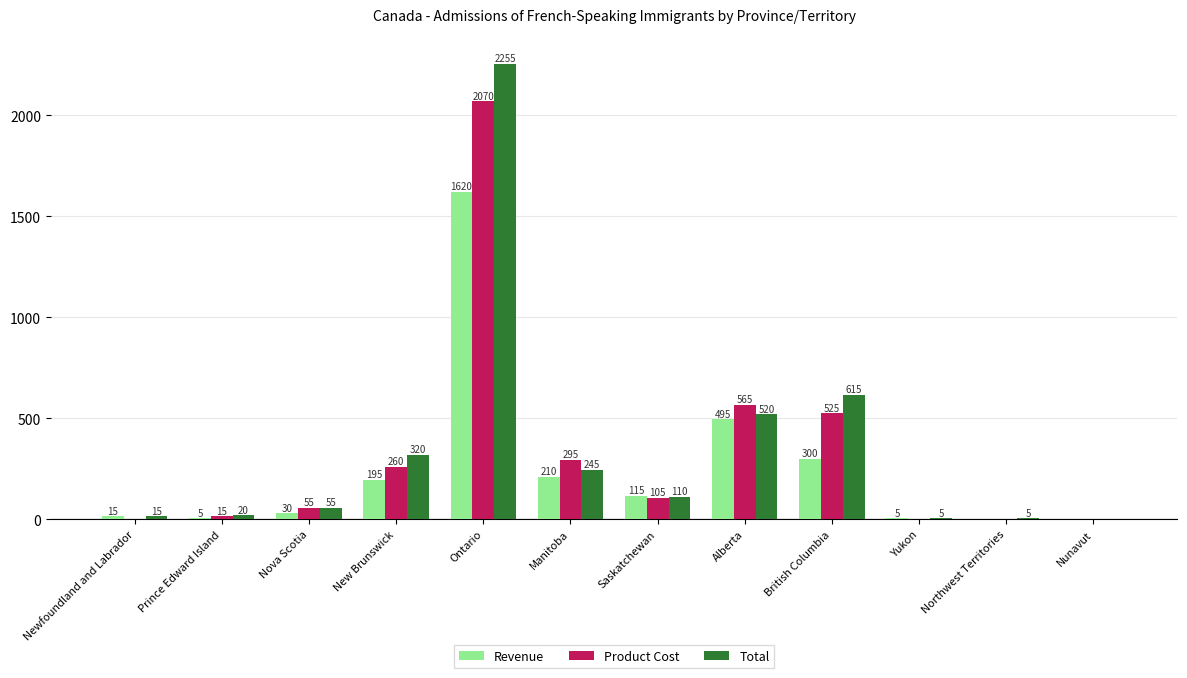

The value of Product Cost at Northwest Territories is 0. True or false?

True